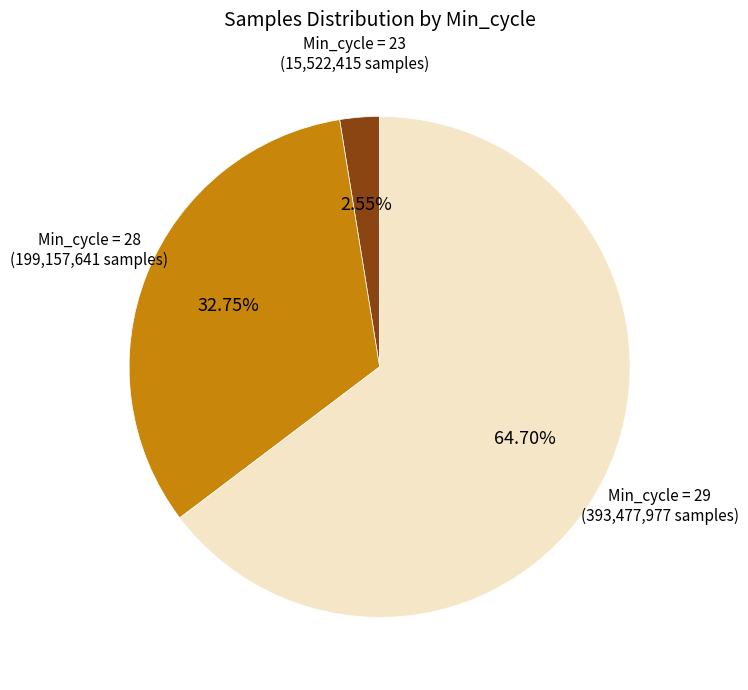

Does any single category account for the majority?

Yes